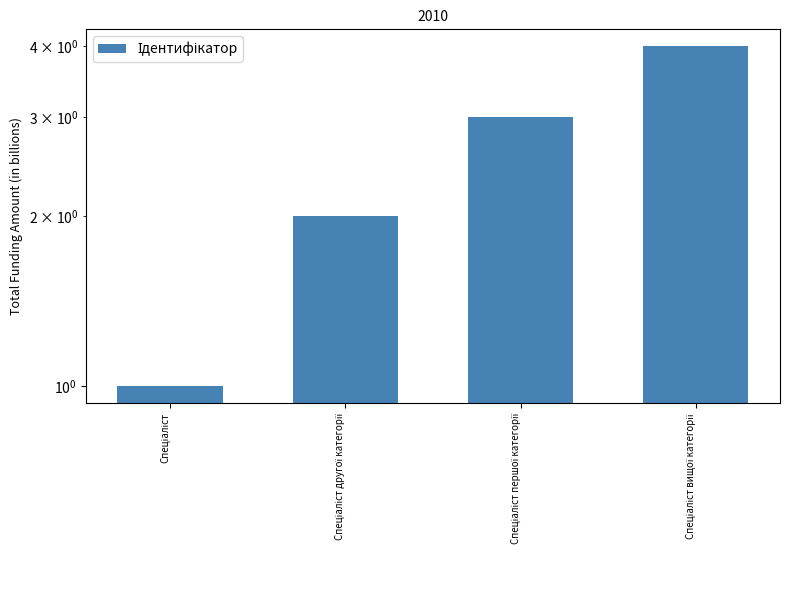

What position from the right is Спеціаліст другої категорії?

3